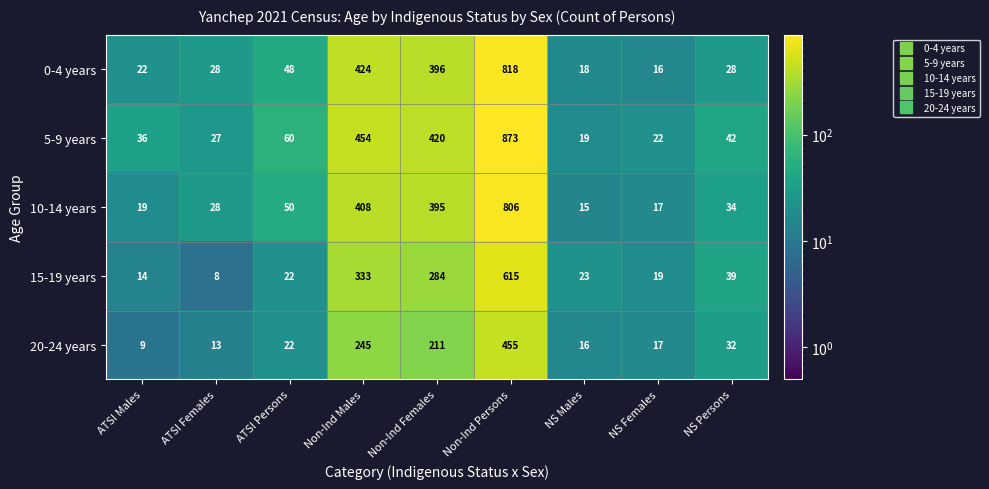

Is the value of 0-4 years at ATSI Females greater than the value of 15-19 years at NS Persons?

No